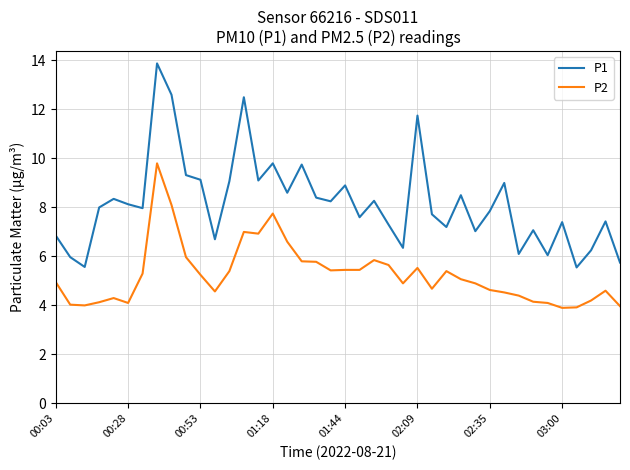

True or false: P1 and P2 cross at least once.

False